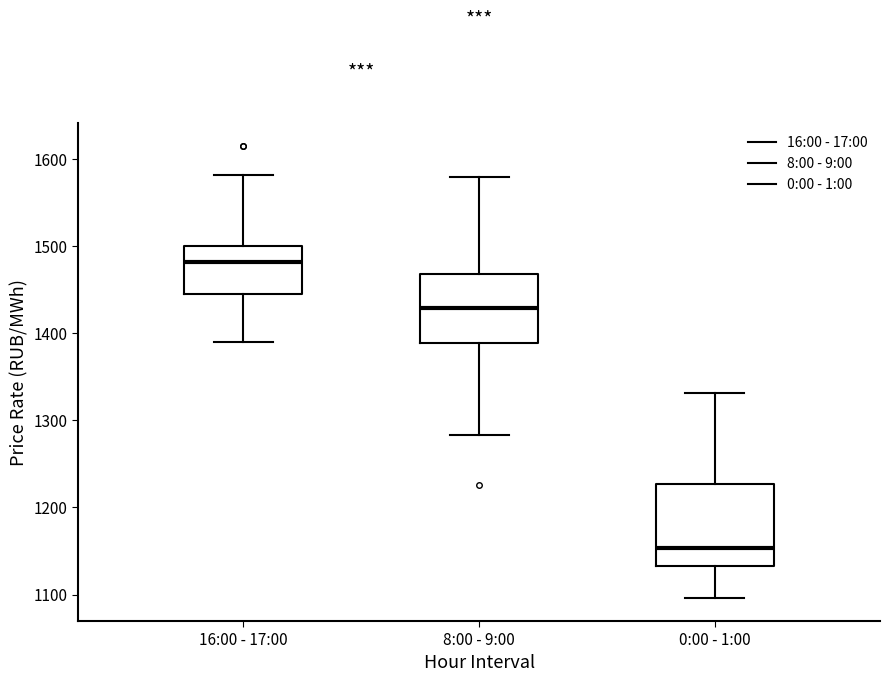

Reading left to right, read every box against the y-axis: the position of its median line, the range the box covers, and the ends of its whiskers. The values are not printed on the chart, so give them approximately, as read against the axis.

16:00 - 17:00: median 1480, box 1440 to 1500, whiskers 1390 to 1580
8:00 - 9:00: median 1430, box 1390 to 1470, whiskers 1280 to 1580
0:00 - 1:00: median 1150, box 1130 to 1230, whiskers 1100 to 1330